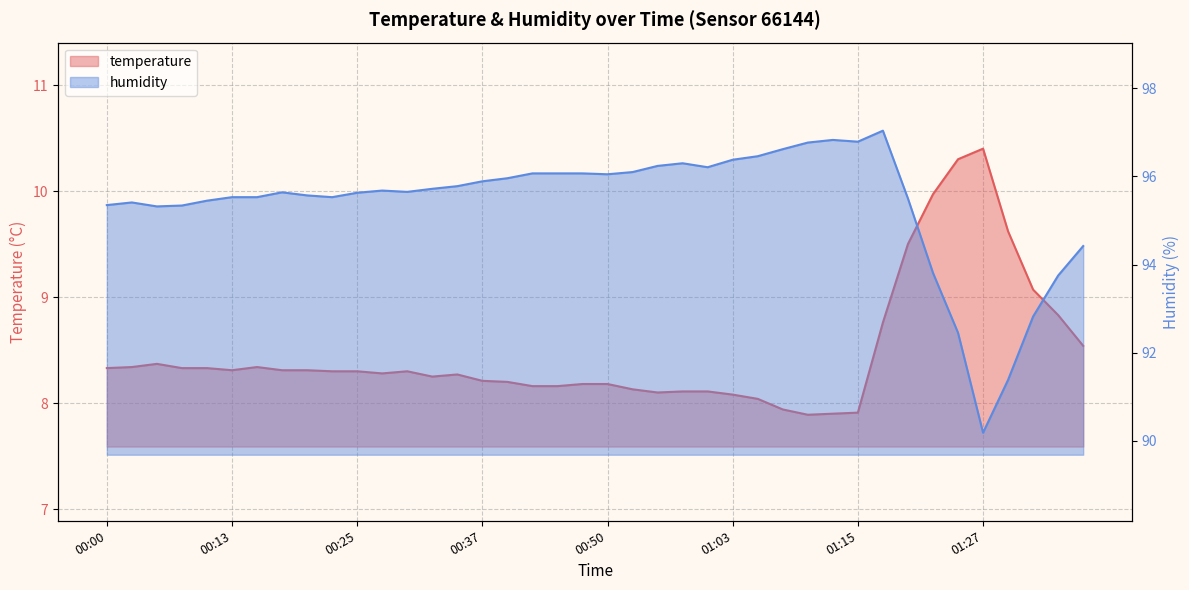

Which label corresponds to the smallest value in the chart?

01:10